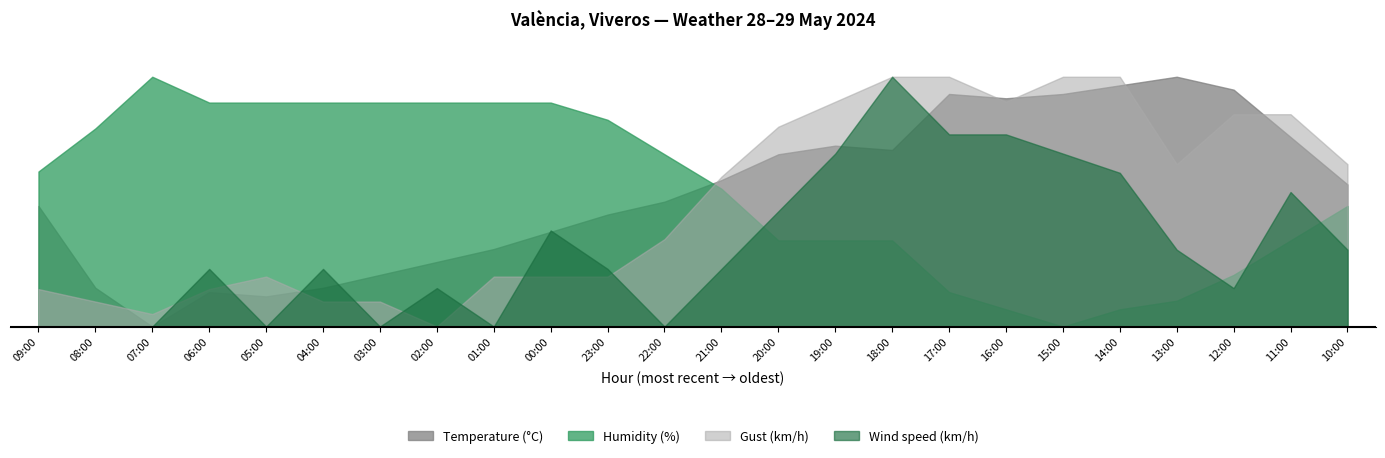

Rank the series by their maximum value, from lowest to highest.

Wind speed (km/h), Temperature (C), Gust (km/h), Humidity (%)